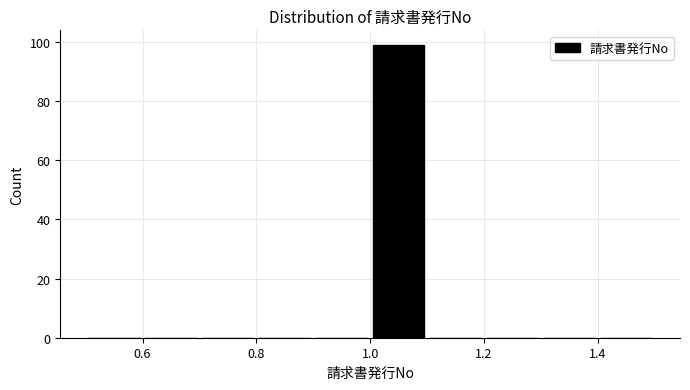

What is the height of the bar covering 1.0 to 1.1 on the x-axis? The values are not printed on the chart, so give them approximately, as read against the axis.

100